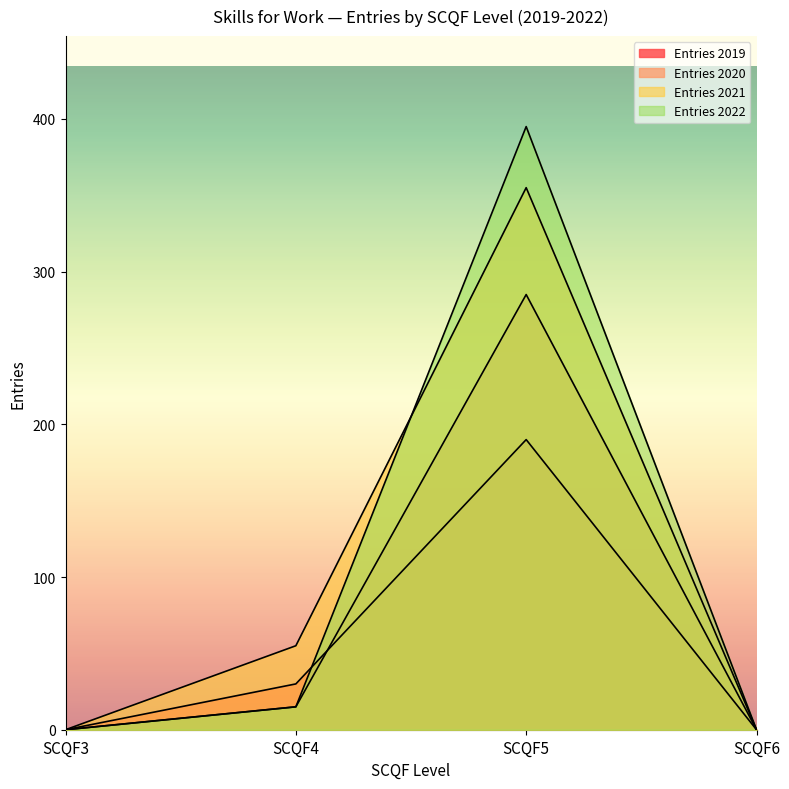

At which label is Entries 2020 closest to 142?

SCQF4